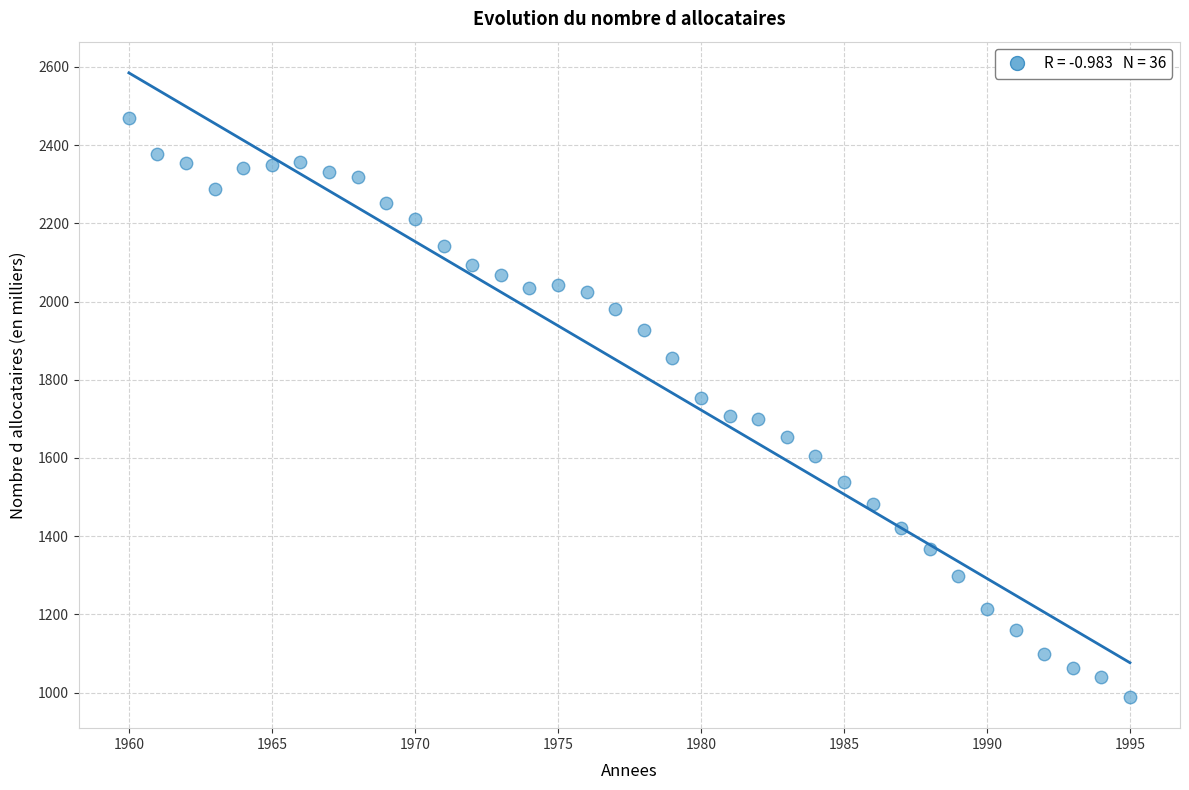

What is the range of Y values (max minus min)?

1480.1